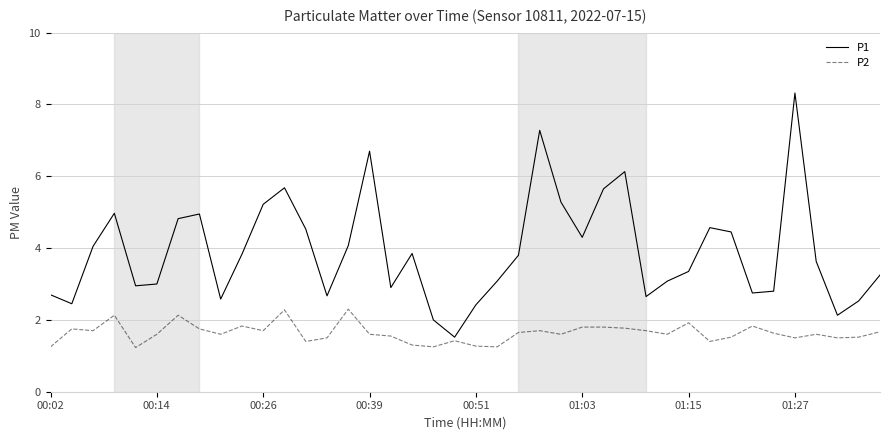

What is the greatest value displayed?

8.3